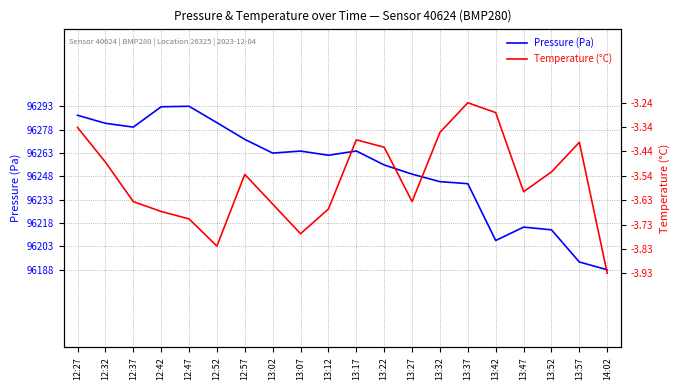

What is the label of the 14th point from the left?

13:32